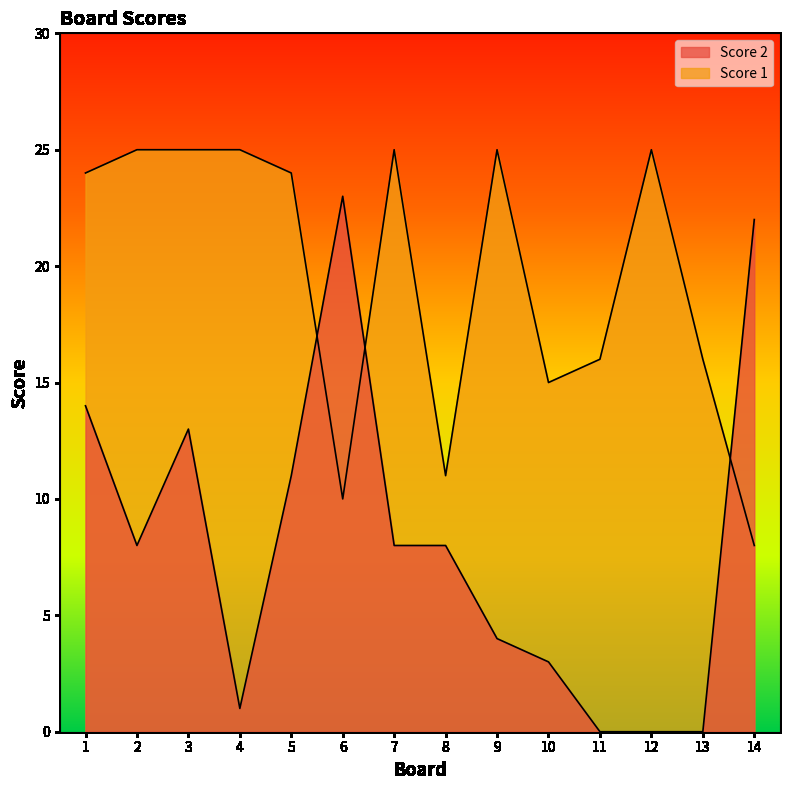

At which category does Score 2 reach its first local peak?

3